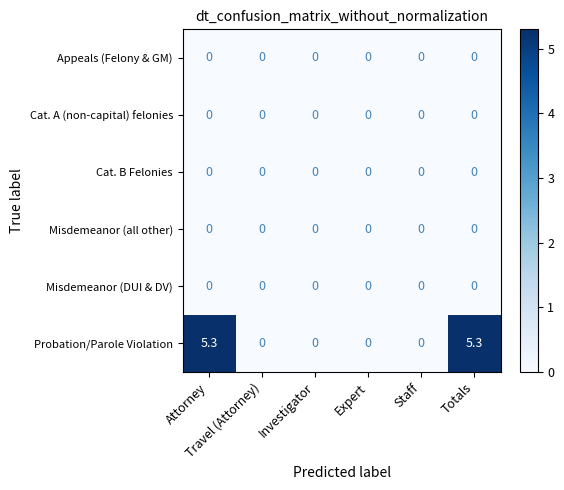

Which series has the widest spread of values?

Probation/Parole Violation